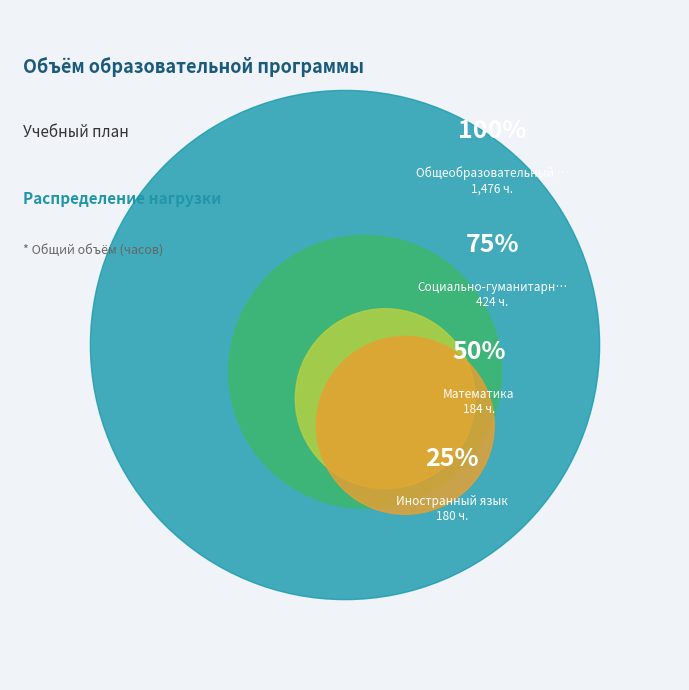

True or false: Русский язык и литература accounts for 1% of the total.

False